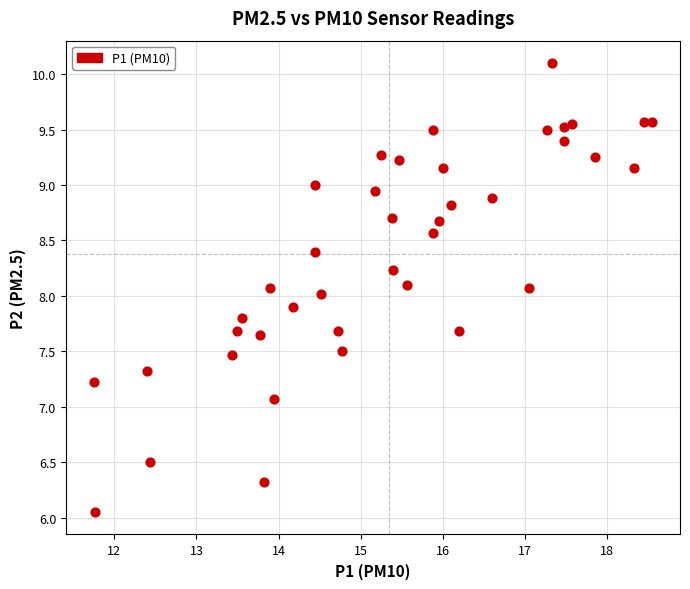

What is the range of X values (max minus min)?

6.8